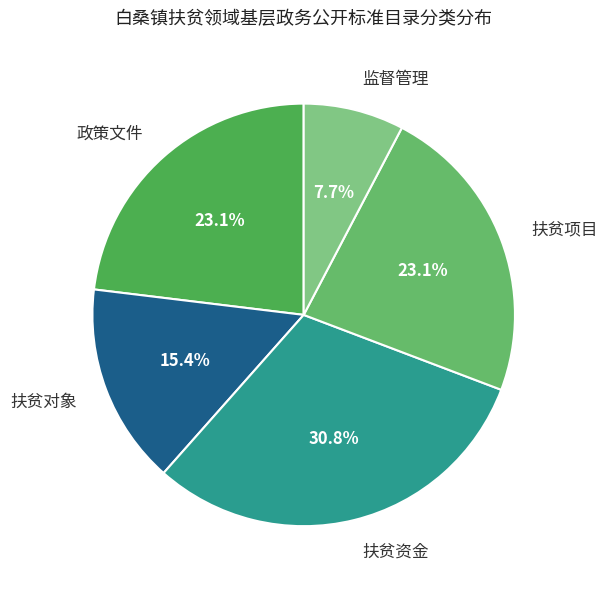

Which category has the biggest portion of the pie?

扶贫资金